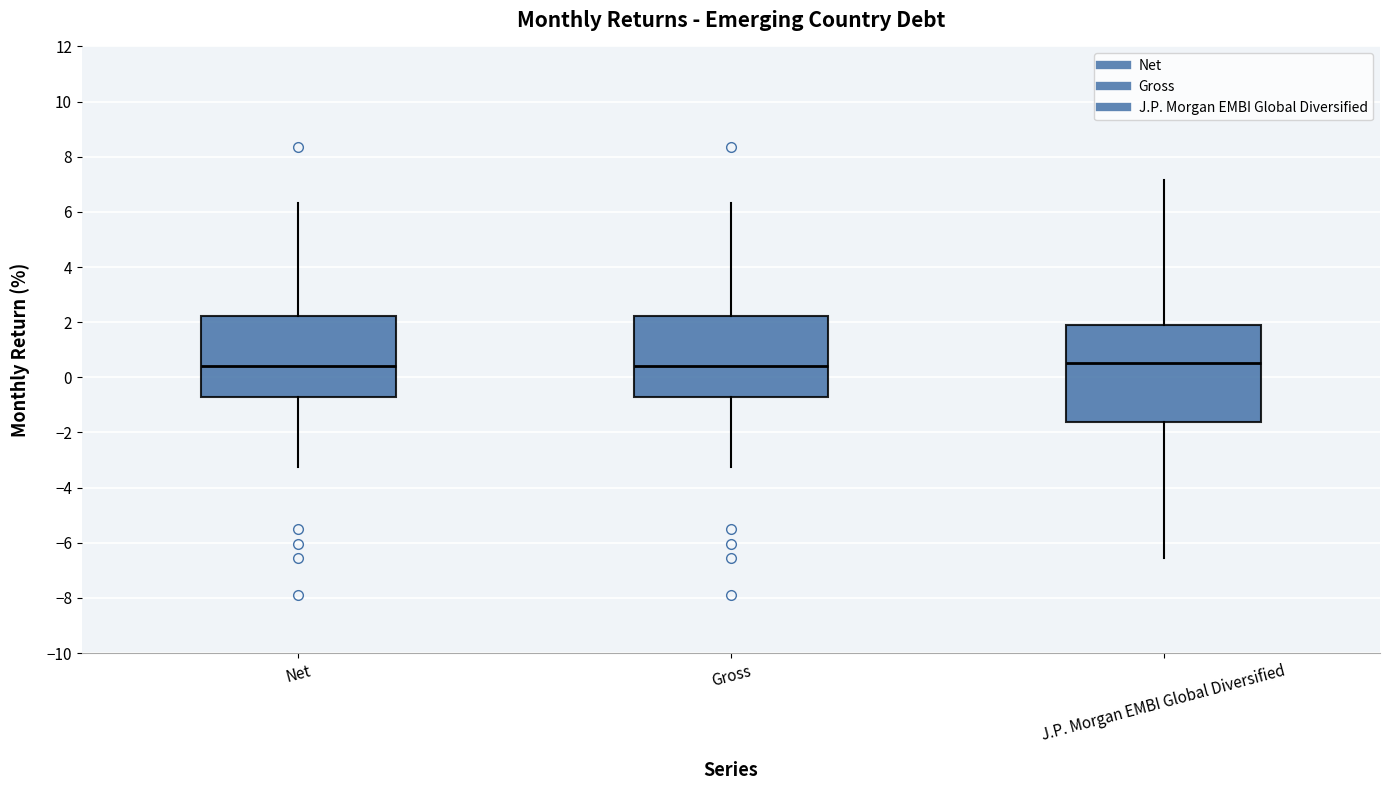

Reading left to right, transcribe this box plot: for each box, give where its median line is, the range the box spans, and where its two whiskers end, as read against the y-axis. The values are not printed on the chart, so give them approximately, as read against the axis.

Net: median 0.4, box -0.8 to 2.2, whiskers -3.2 to 6.4
Gross: median 0.4, box -0.8 to 2.2, whiskers -3.2 to 6.4
J.P. Morgan EMBI Global Diversified: median 0.6, box -1.6 to 1.8, whiskers -6.6 to 7.2